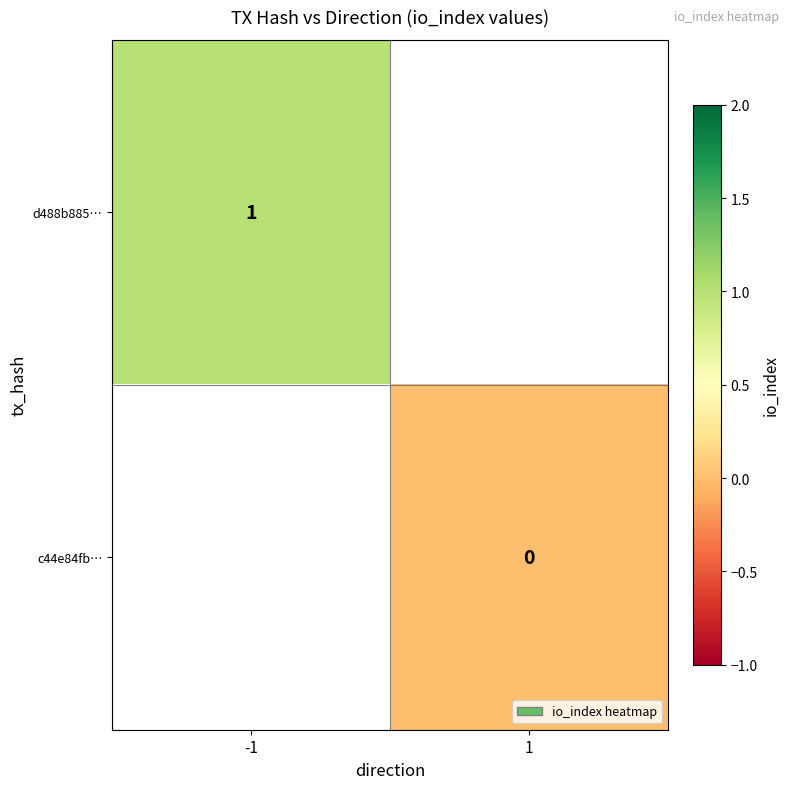

True or false: d488b885… has a value of 1 at -1.

True